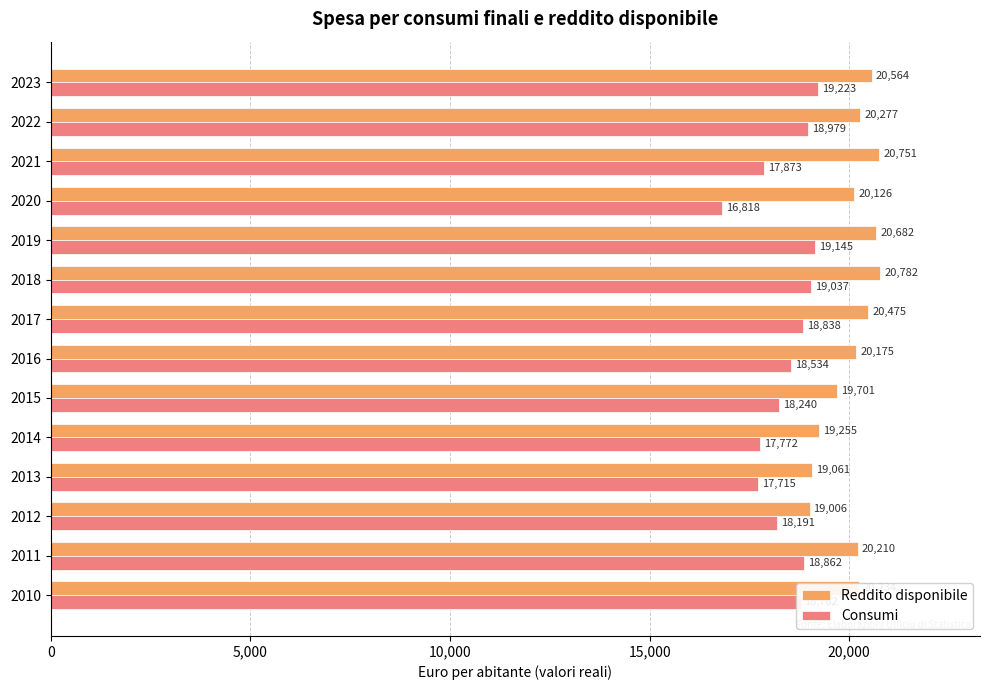

Which category has the highest value in the Consumi series?

2023